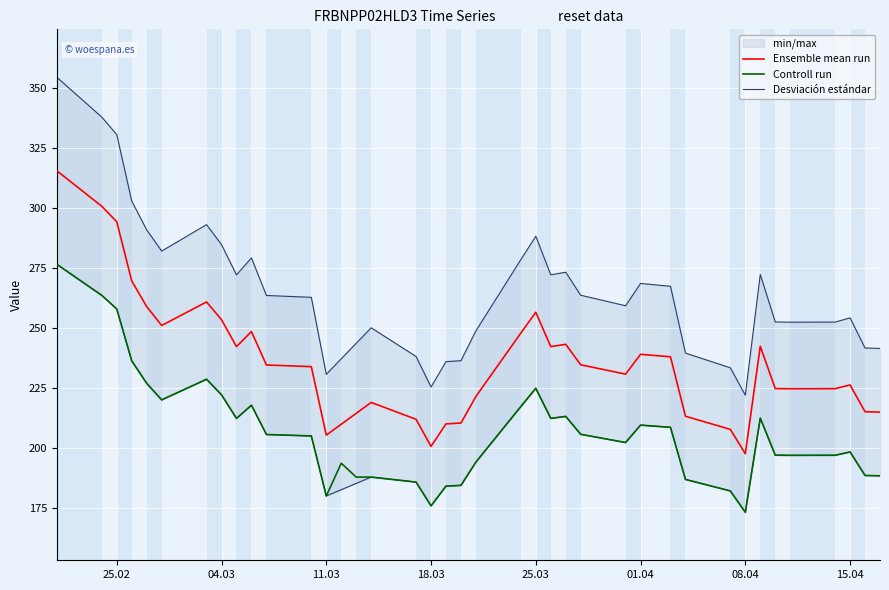

What is the minimum value for Ensemble mean run?

197.5